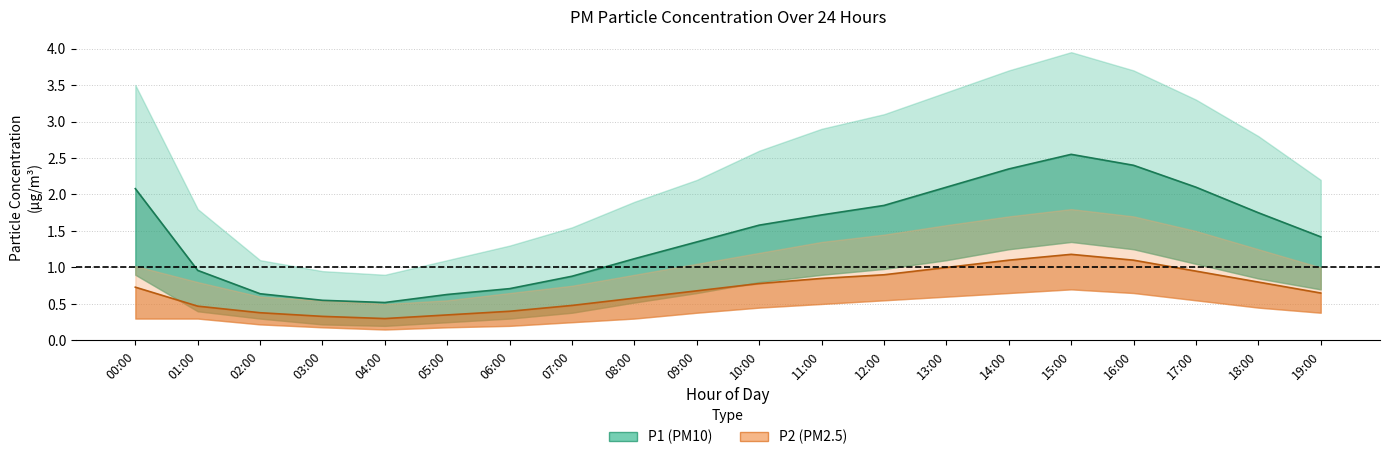

What is the difference between the highest and lowest values at 03:00?

0.2